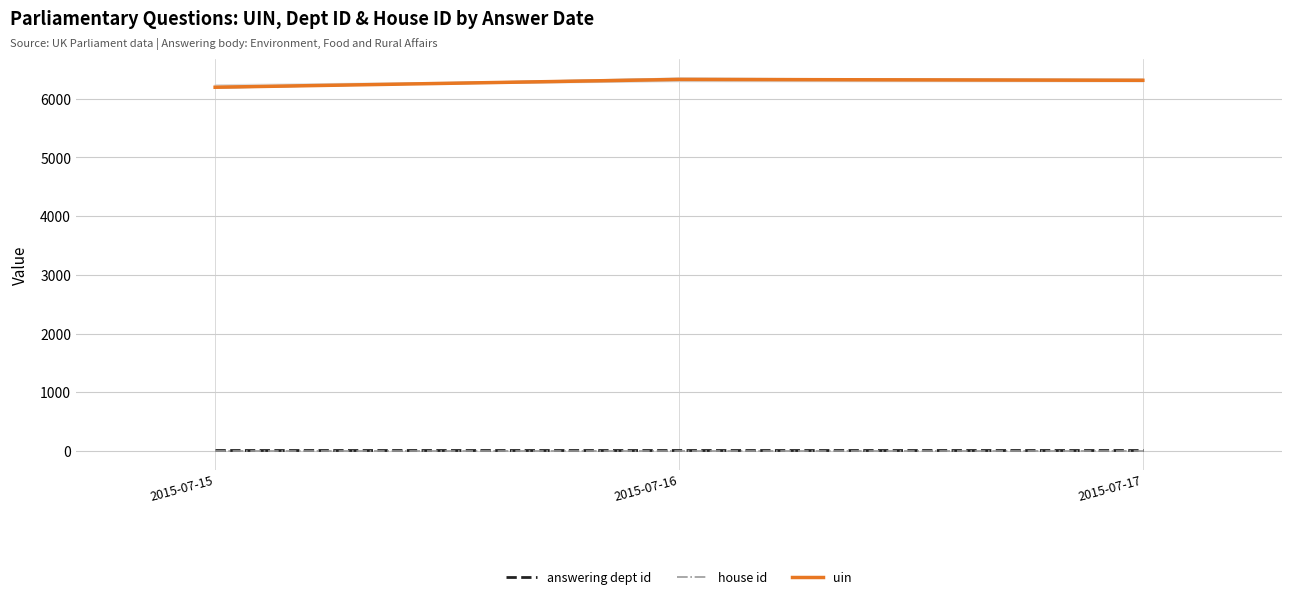

Reading left to right, list all the values displayed in this chart.

answering dept id: 13.0	13.0	13.0
house id: 1.0	1.0	1.0
uin: 6194.8	6328.0	6313.0